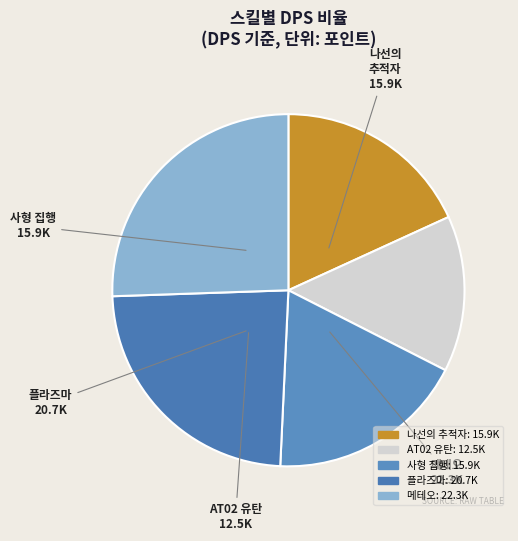

Does 메테오 account for over 50% of the chart?

No